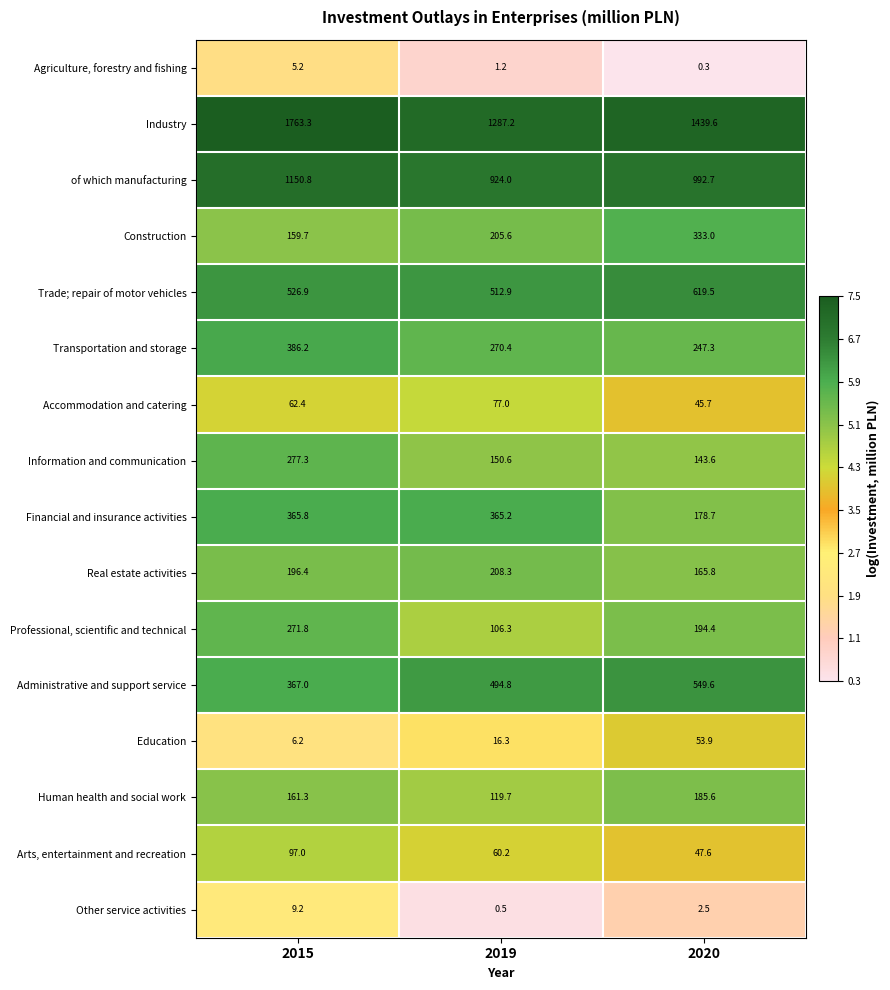

Rank the series at 2020 from lowest to highest value.

Agriculture, forestry and fishing, Other service activities, Accommodation and catering, Arts, entertainment and recreation, Education, Information and communication, Real estate activities, Financial and insurance activities, Human health and social work, Professional, scientific and technical, Transportation and storage, Construction, Administrative and support service, Trade; repair of motor vehicles, of which manufacturing, Industry